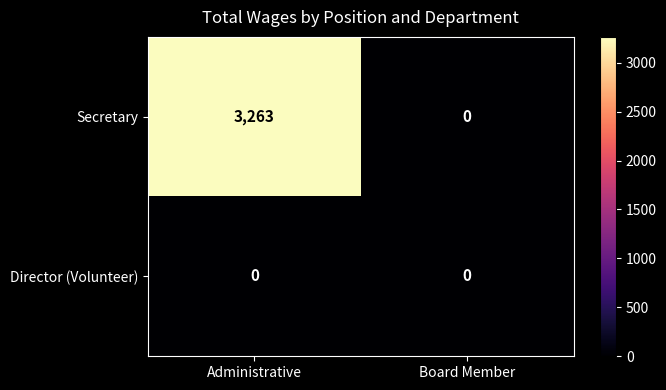

Reading right to left, extract all data points from this chart.

Secretary: 0	3263
Director (Volunteer): 0	0